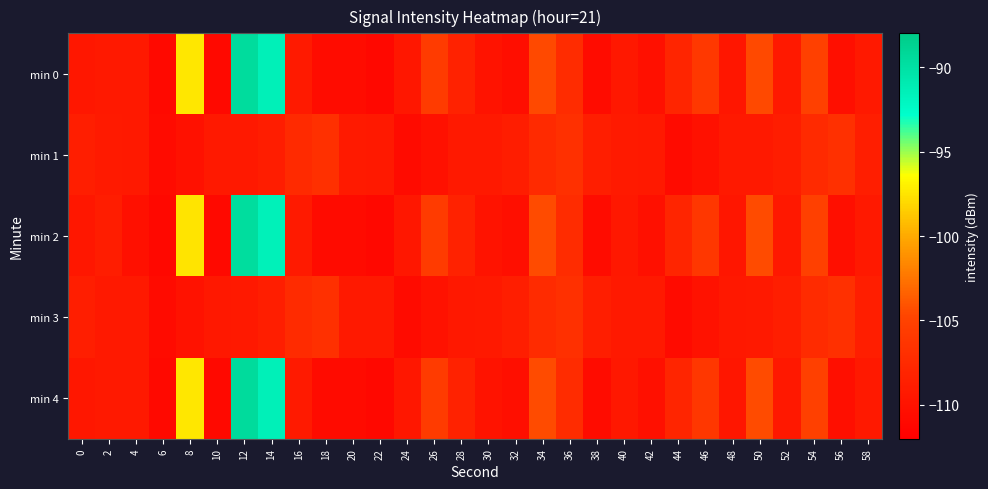

Which series changed the most between 4 and 52?

min 2